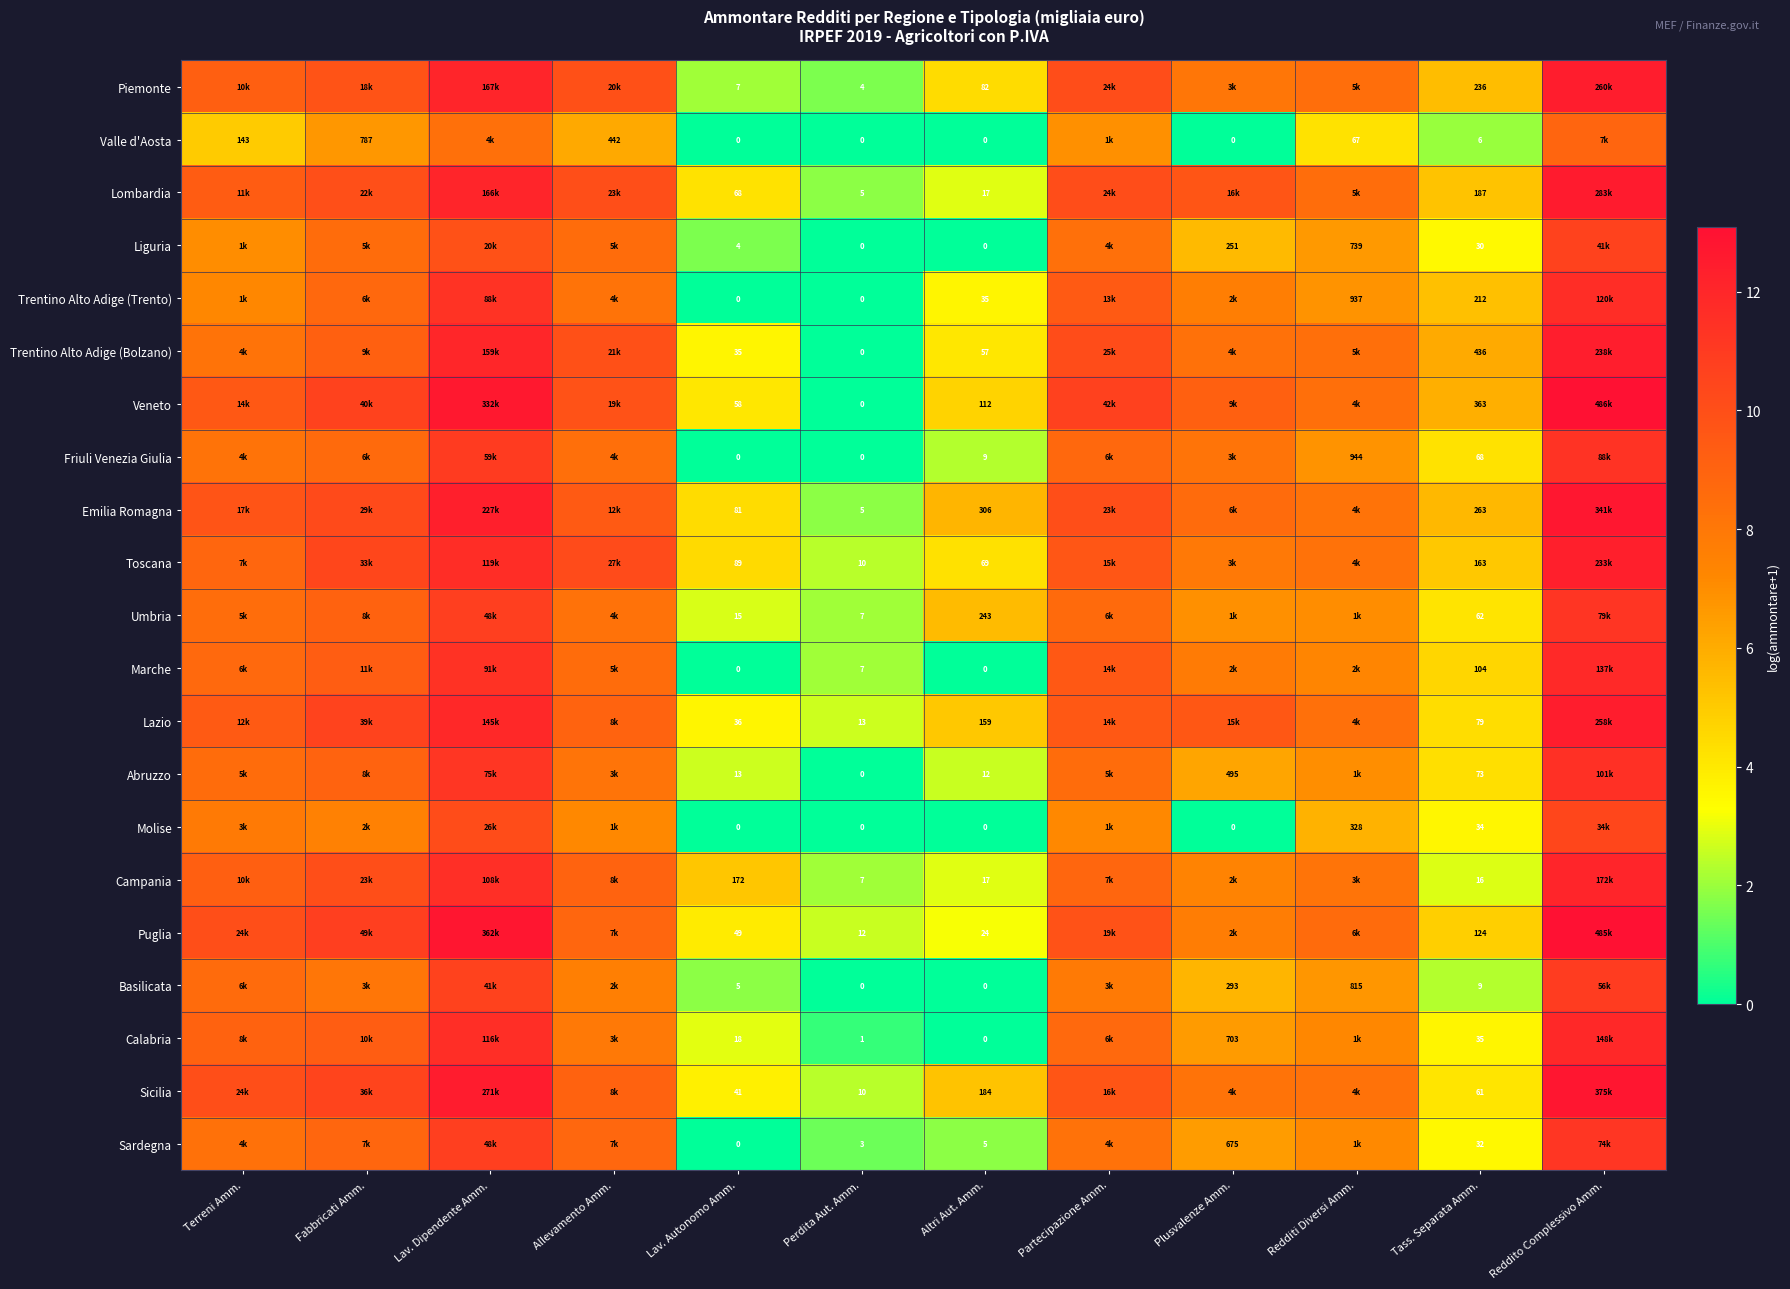

What is the approximate value of Piemonte at Terreni Amm.?

9.2